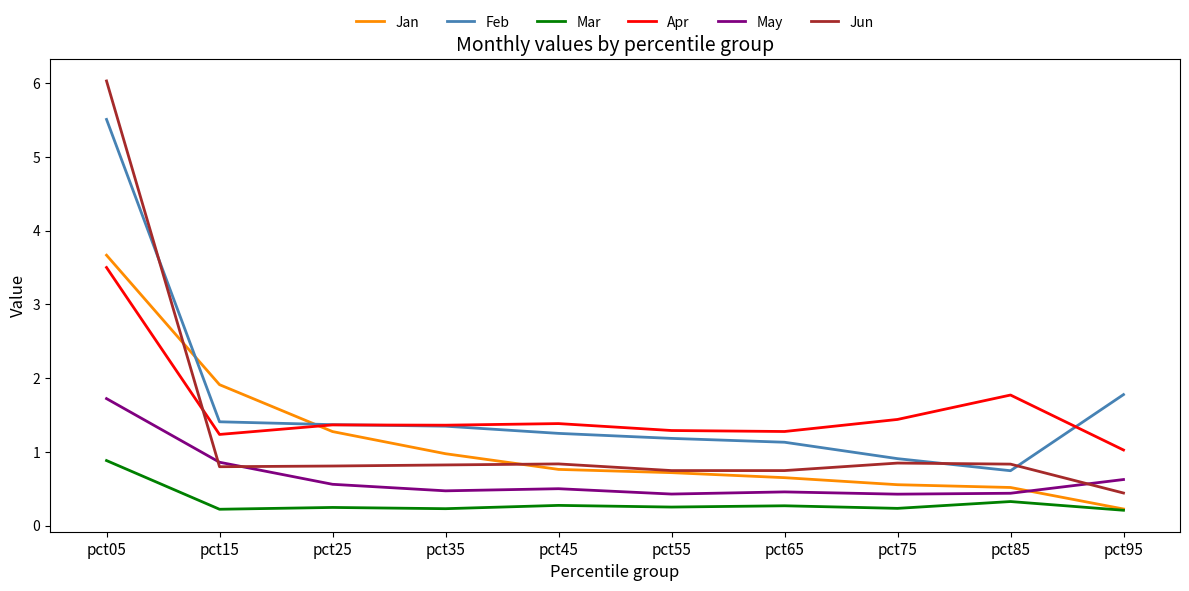

Which series has the largest total across all categories?

Feb